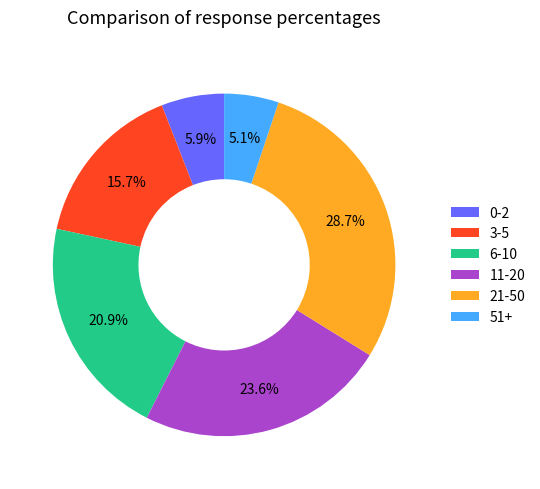

To the nearest percent, what percentage of the pie is 6-10?

21%